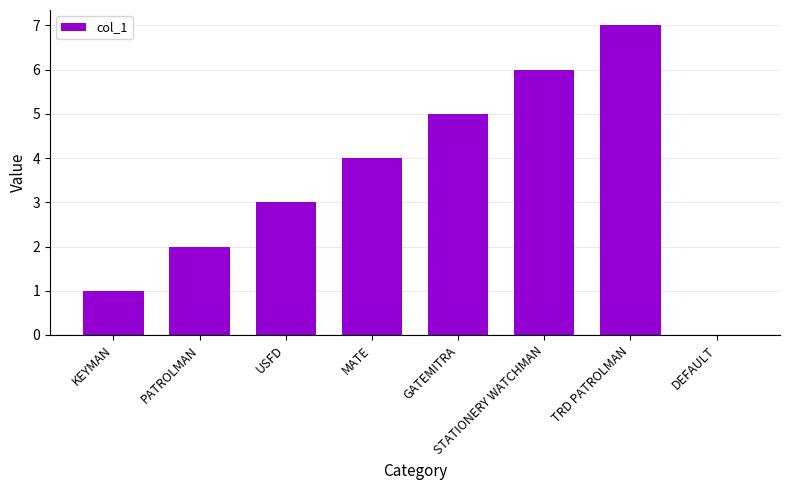

Reading left to right, extract all data points from this chart.

1	2	3	4	5	6	7	0